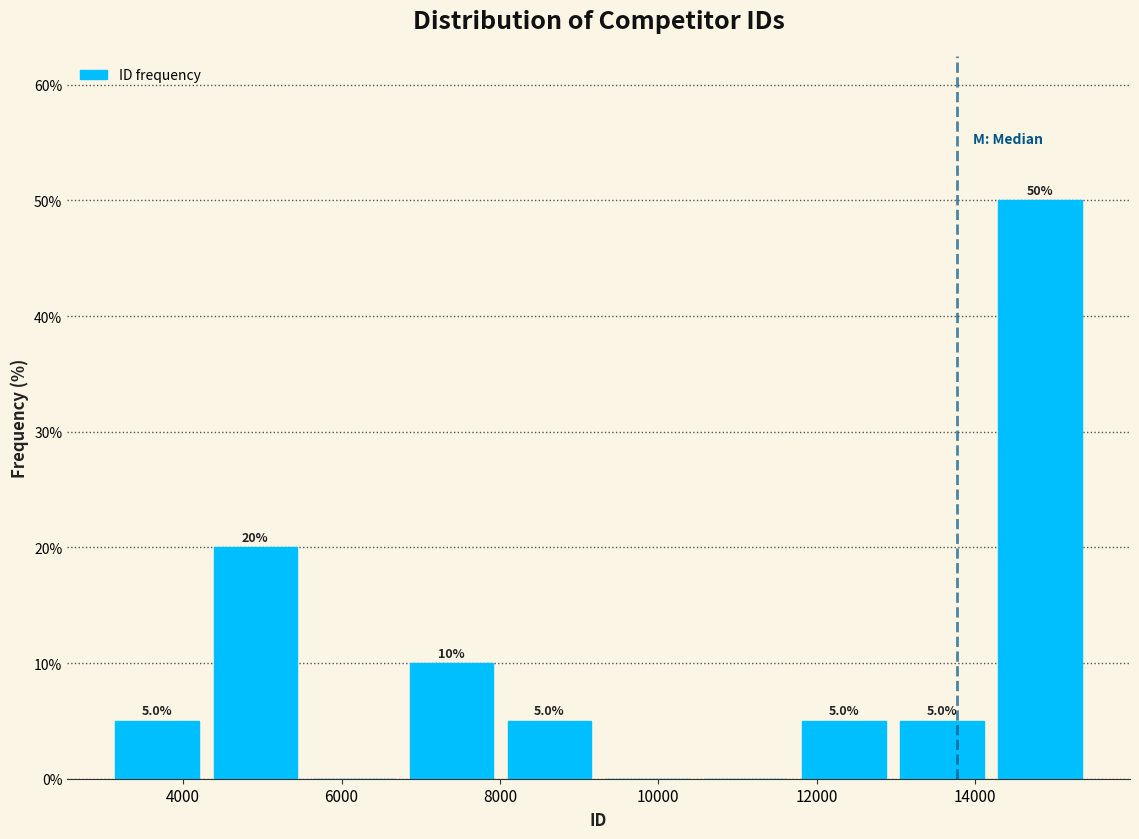

Over which range of the x-axis is the bar tallest?

14200 to 15400